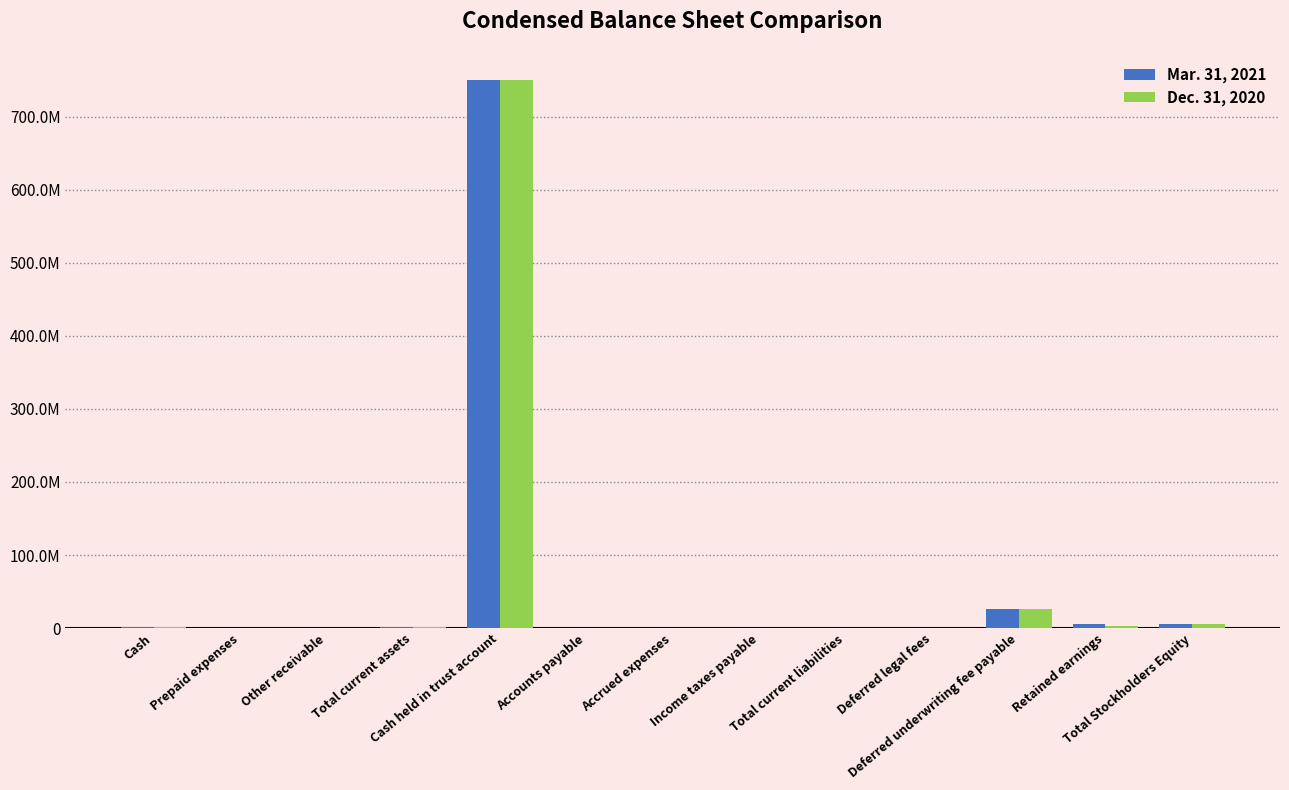

The value of Mar. 31, 2021 at Cash held in trust account is 750023838. True or false?

True